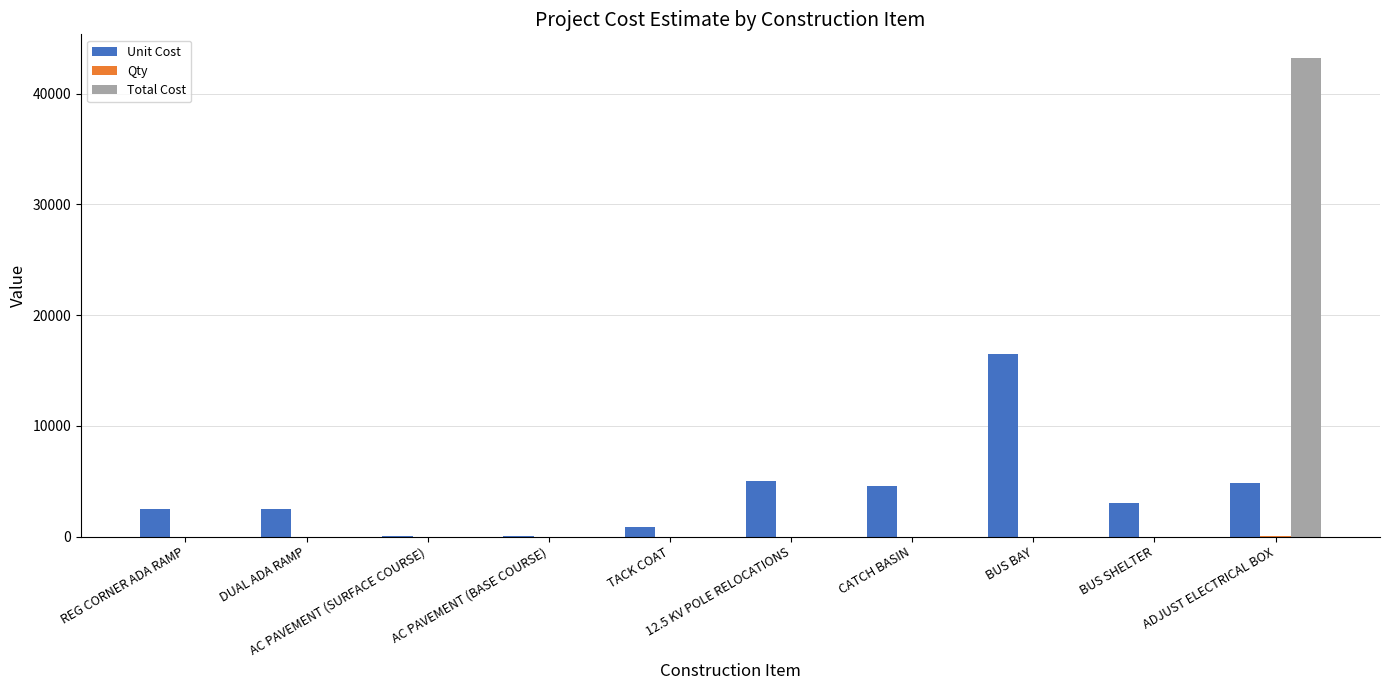

Does the chart contain stacked bars?

No